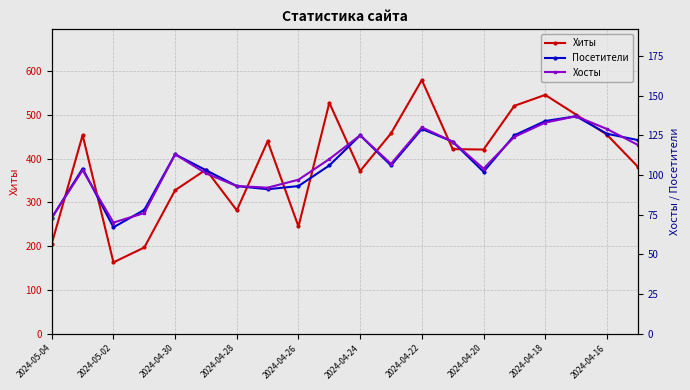

The value of Хиты at 2024-04-18 is 255. True or false?

False